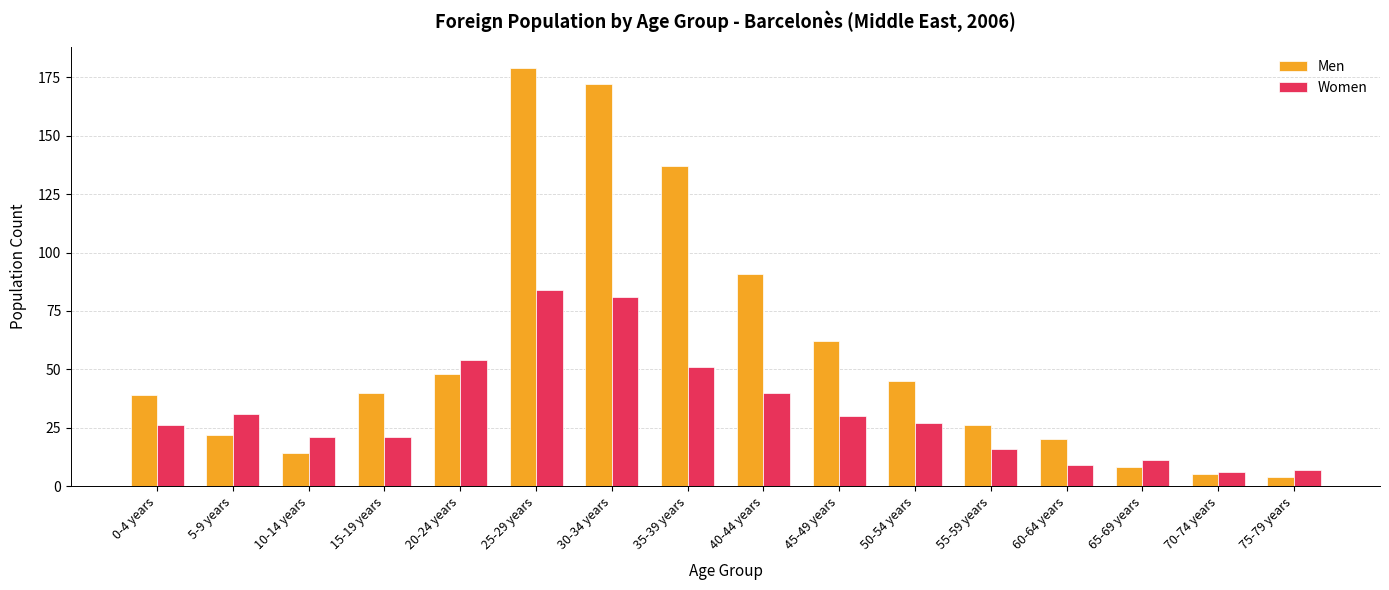

What is the label of the 14th bar from the left?

65-69 years